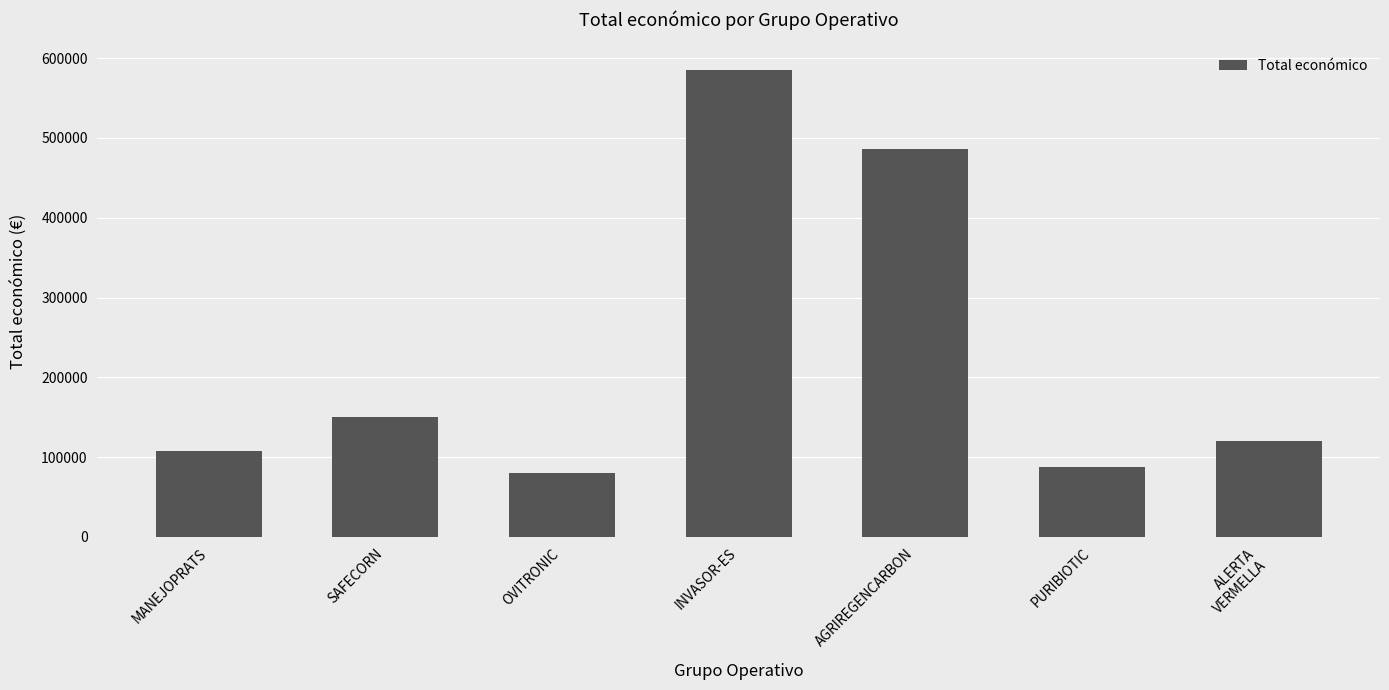

What is the difference between the second highest and minimum values?

406258